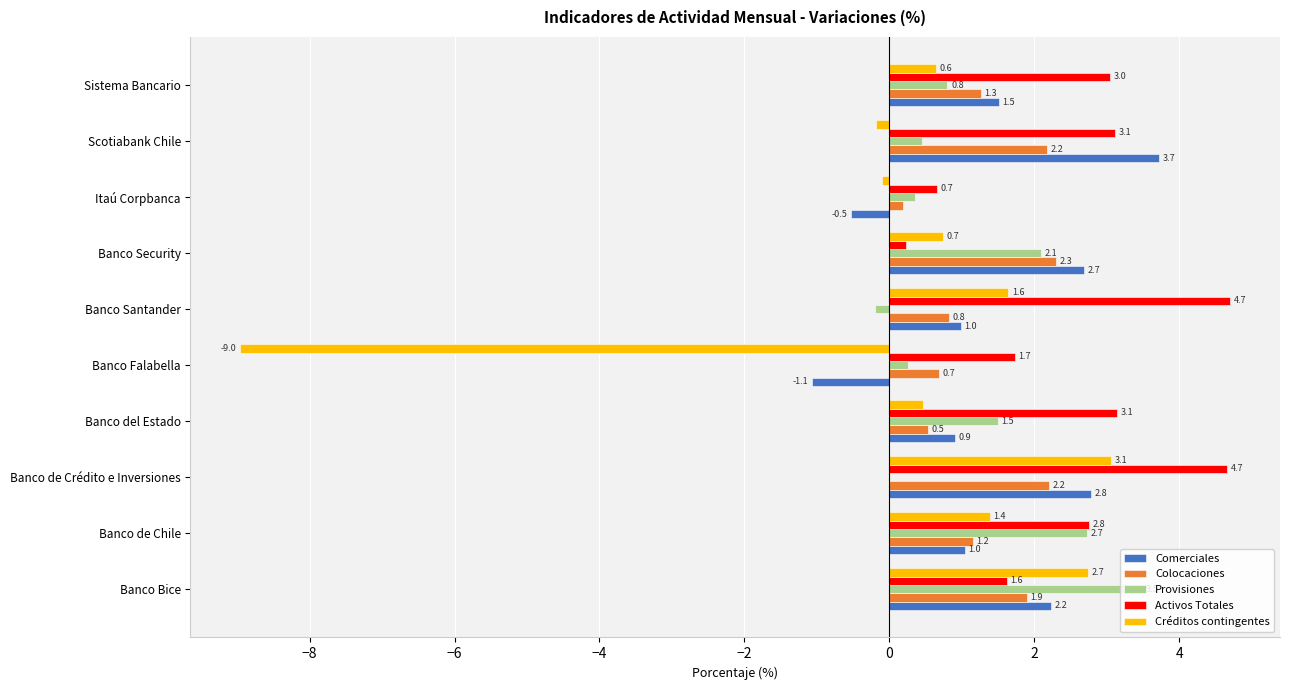

How many distinct data groups are displayed?

5